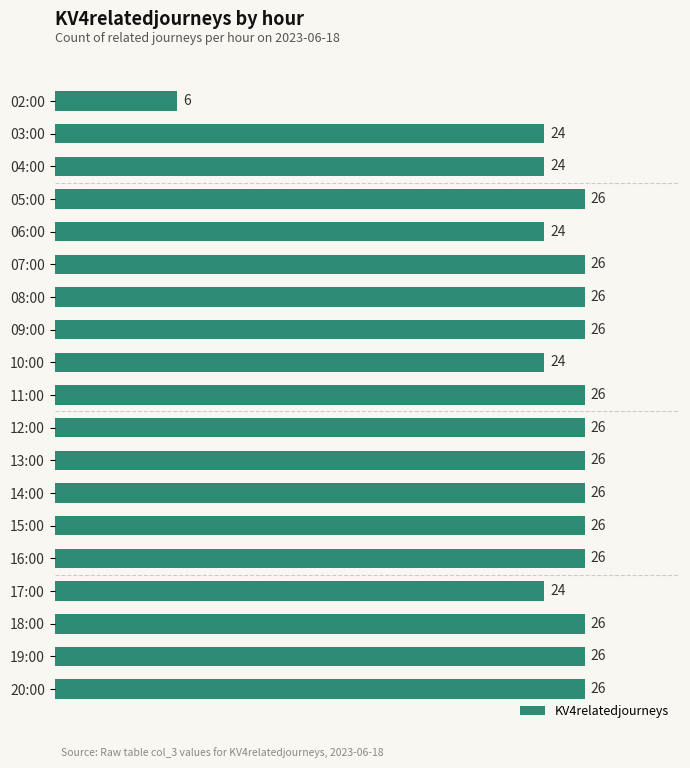

Reading top to bottom, what are all the values shown in this chart?

6	24	24	26	24	26	26	26	24	26	26	26	26	26	26	24	26	26	26